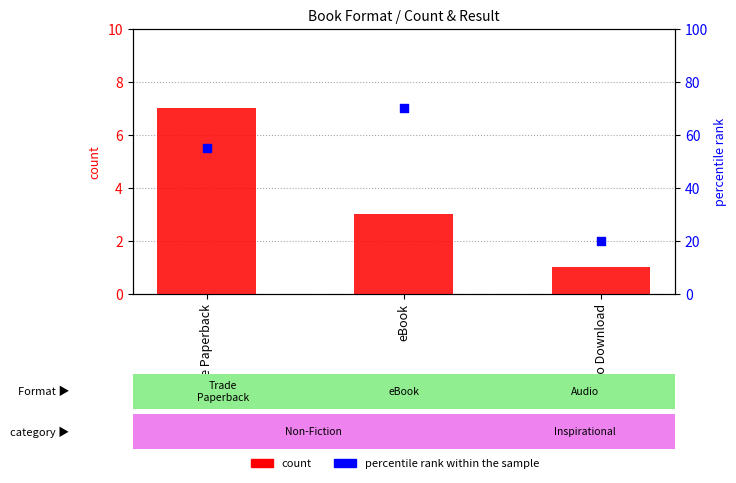

At which category is the sum across all series the highest?

eBook